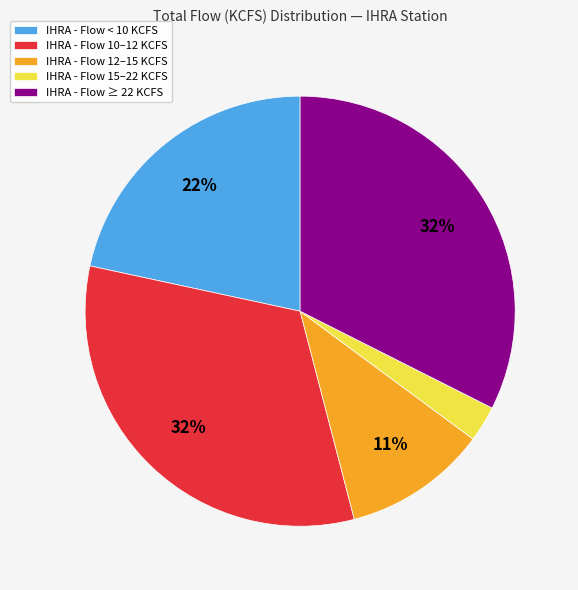

Does any single category account for the majority?

No